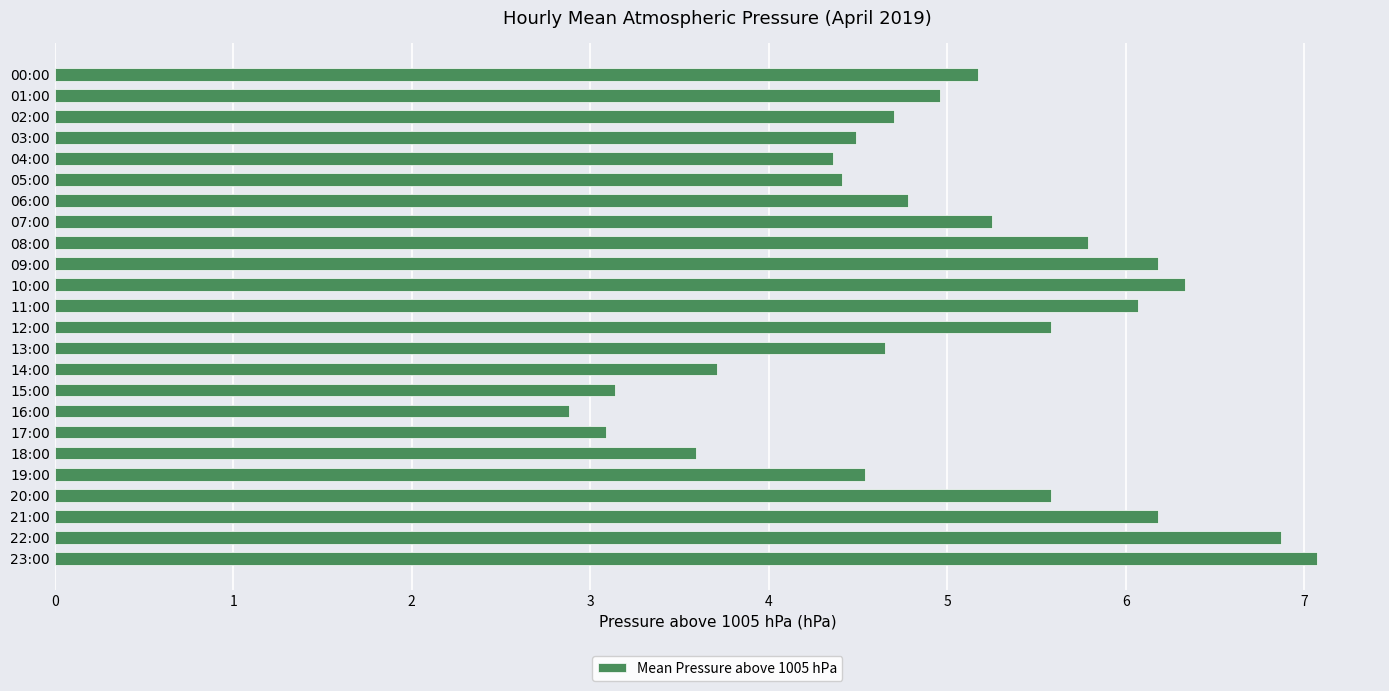

What is the minimum value shown in the chart?

2.9